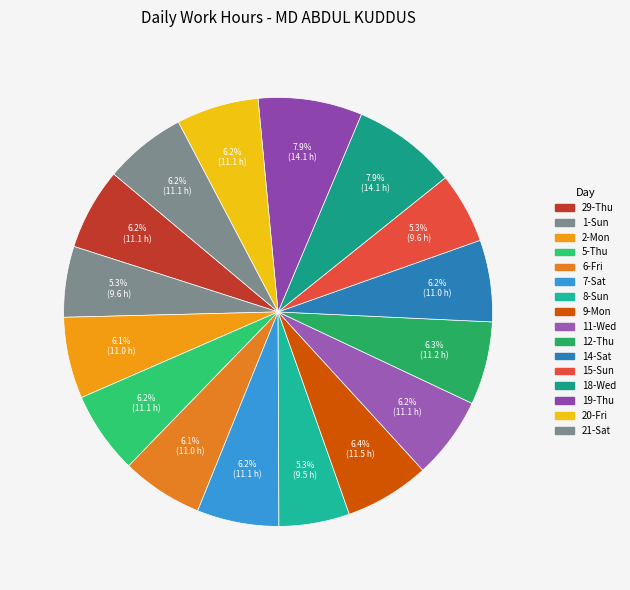

Count the number of slices in the pie.

16